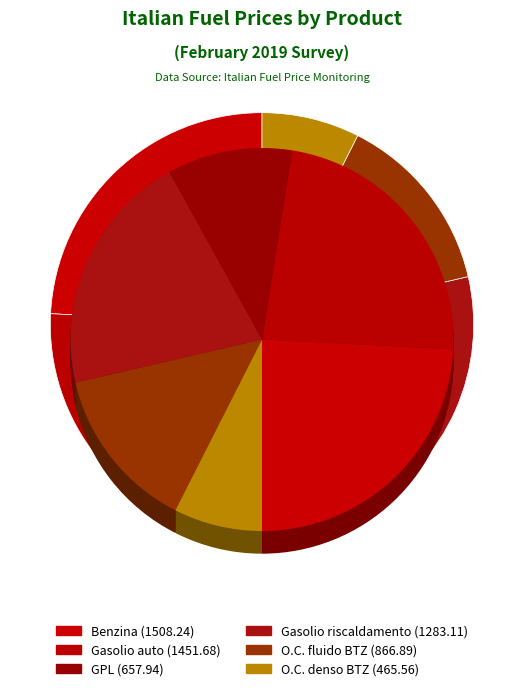

To the nearest percent, what percentage of the pie is GPL?

11%